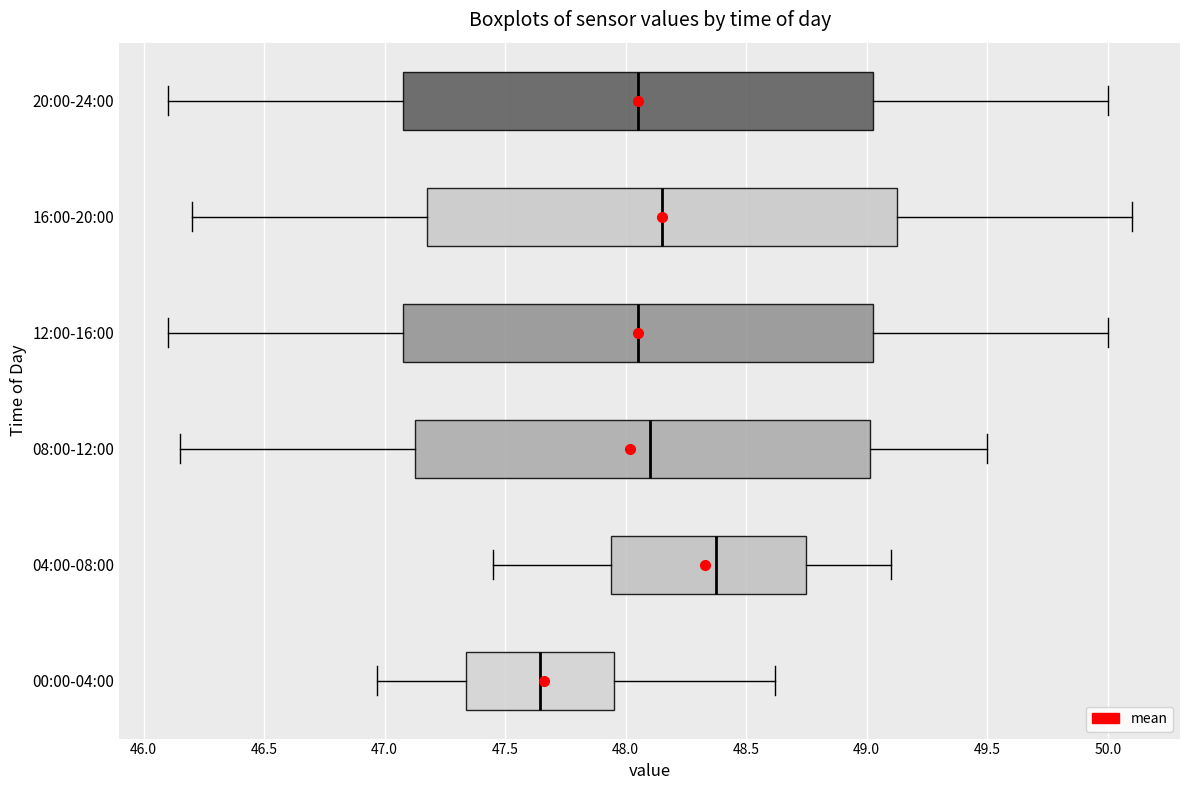

Reading bottom to top, transcribe this box plot: for each box, give where its median line is, the range the box spans, and where its two whiskers end, as read against the x-axis. The values are not printed on the chart, so give them approximately, as read against the axis.

00:00-04:00: median 47.65, box 47.35 to 47.95, whiskers 46.95 to 48.60
04:00-08:00: median 48.40, box 47.95 to 48.75, whiskers 47.45 to 49.10
08:00-12:00: median 48.10, box 47.15 to 49.00, whiskers 46.15 to 49.50
12:00-16:00: median 48.05, box 47.10 to 49.05, whiskers 46.10 to 50.00
16:00-20:00: median 48.15, box 47.20 to 49.15, whiskers 46.20 to 50.10
20:00-24:00: median 48.05, box 47.10 to 49.05, whiskers 46.10 to 50.00